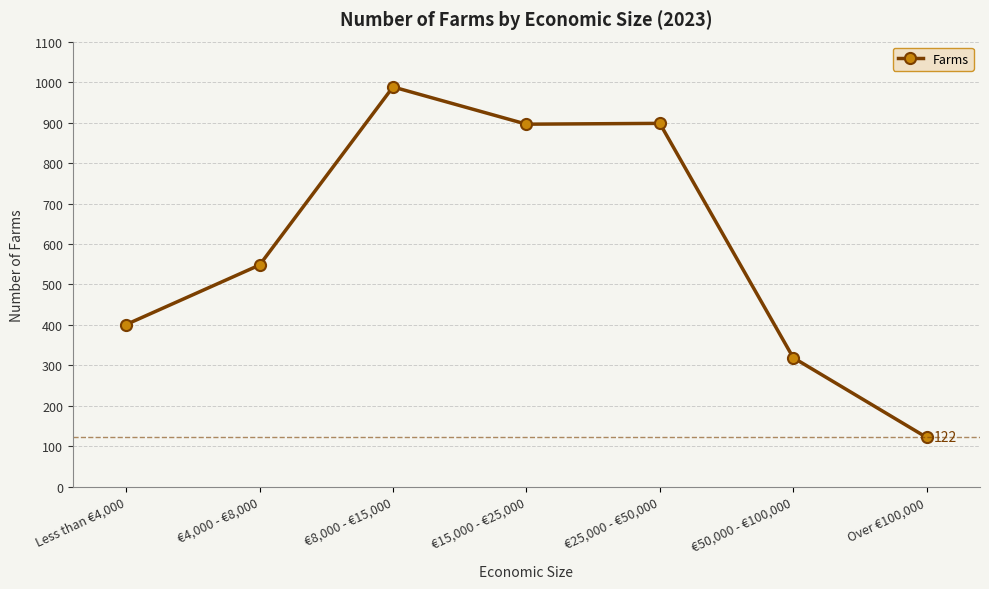

At which category does the chart reach its minimum across all series?

Over €100,000